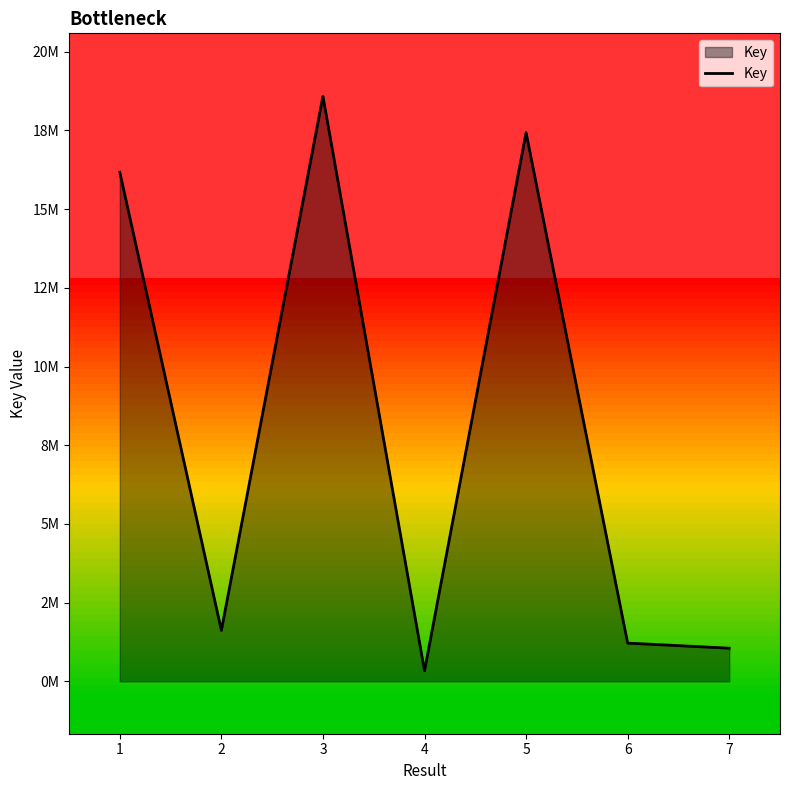

The chart shows a value of 1052483 at 7. True or false?

True